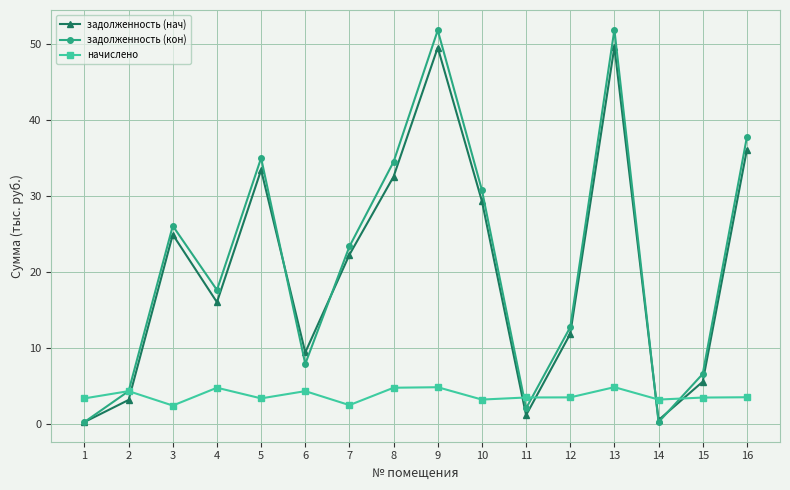

True or false: задолженность (кон) has a value of 34.5 at 8.

True